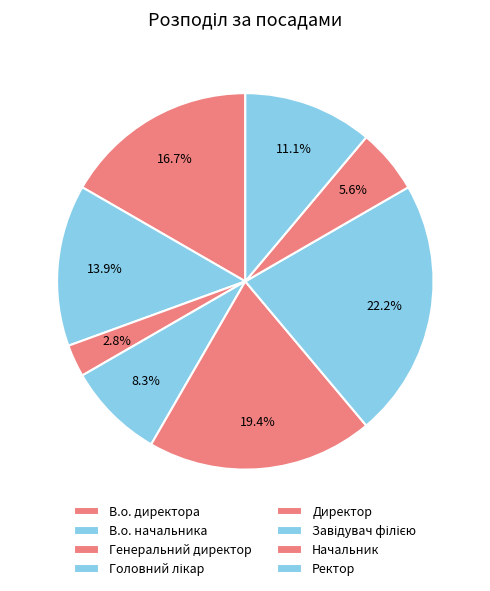

To the nearest percent, what percentage of the pie is Директор?

19%